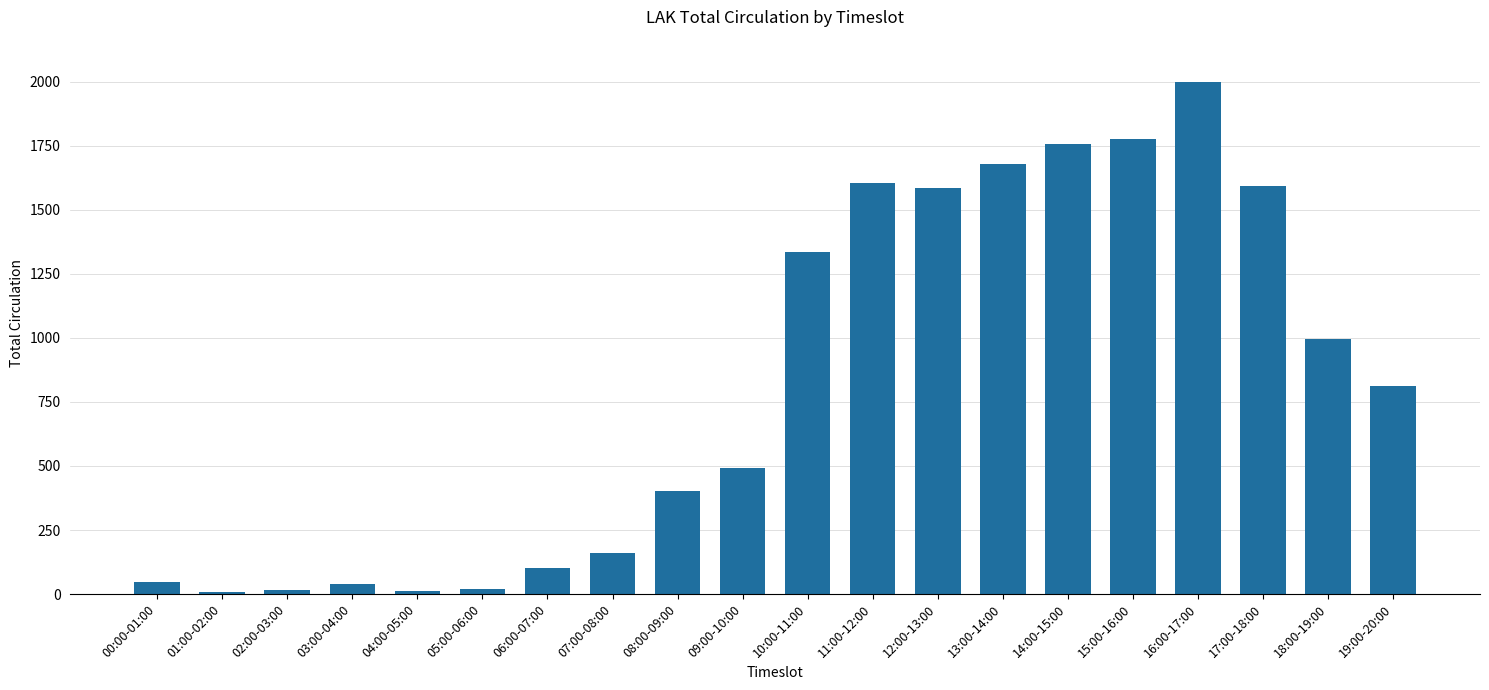

What is the average value?

822